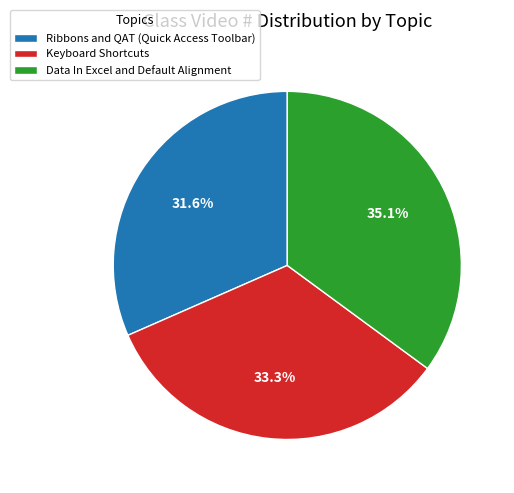

What is the smallest slice in the pie chart?

Ribbons and QAT (Quick Access Toolbar)